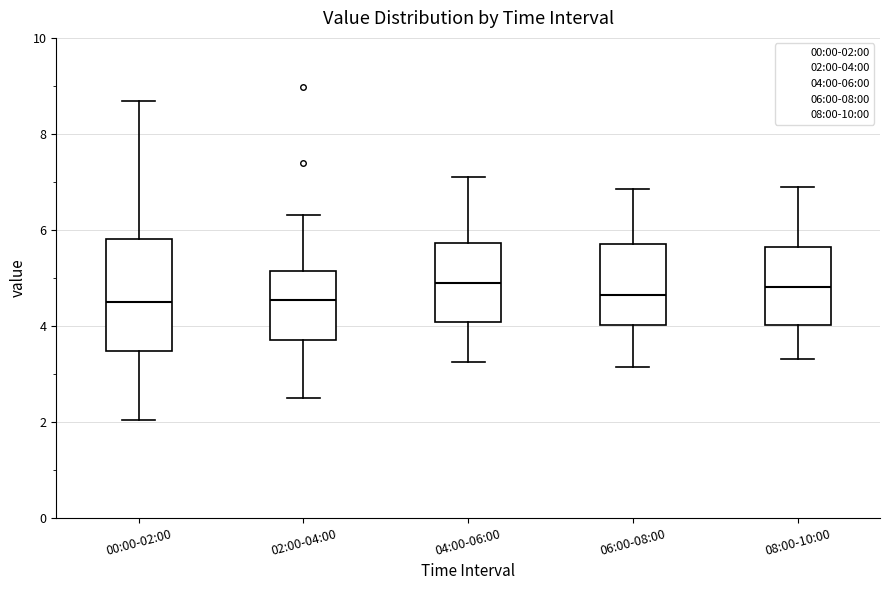

Reading left to right, transcribe this box plot: for each box, give where its median line is, the range the box spans, and where its two whiskers end, as read against the y-axis. The values are not printed on the chart, so give them approximately, as read against the axis.

00:00-02:00: median 4.6, box 3.4 to 5.8, whiskers 2.0 to 8.6
02:00-04:00: median 4.6, box 3.8 to 5.2, whiskers 2.6 to 6.4
04:00-06:00: median 5.0, box 4.0 to 5.8, whiskers 3.2 to 7.2
06:00-08:00: median 4.6, box 4.0 to 5.8, whiskers 3.2 to 6.8
08:00-10:00: median 4.8, box 4.0 to 5.6, whiskers 3.4 to 7.0